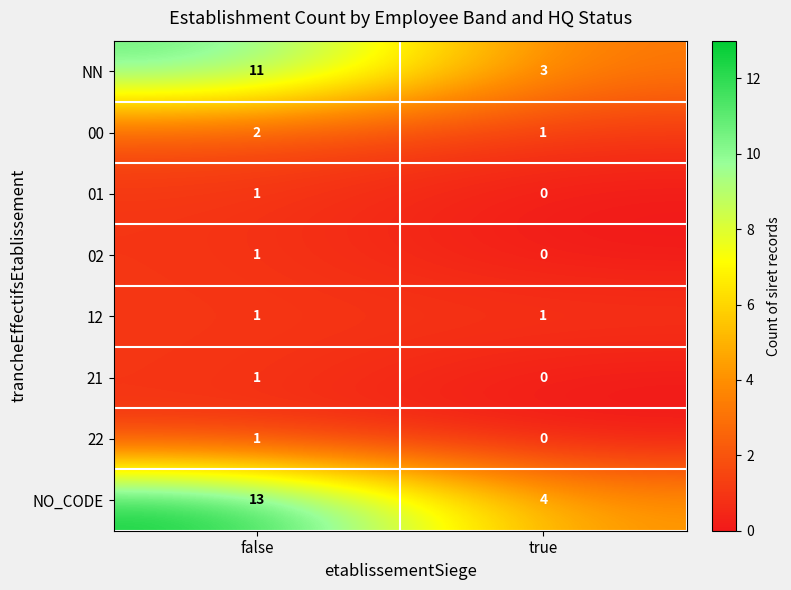

Is it true that NN equals 11 at false?

True